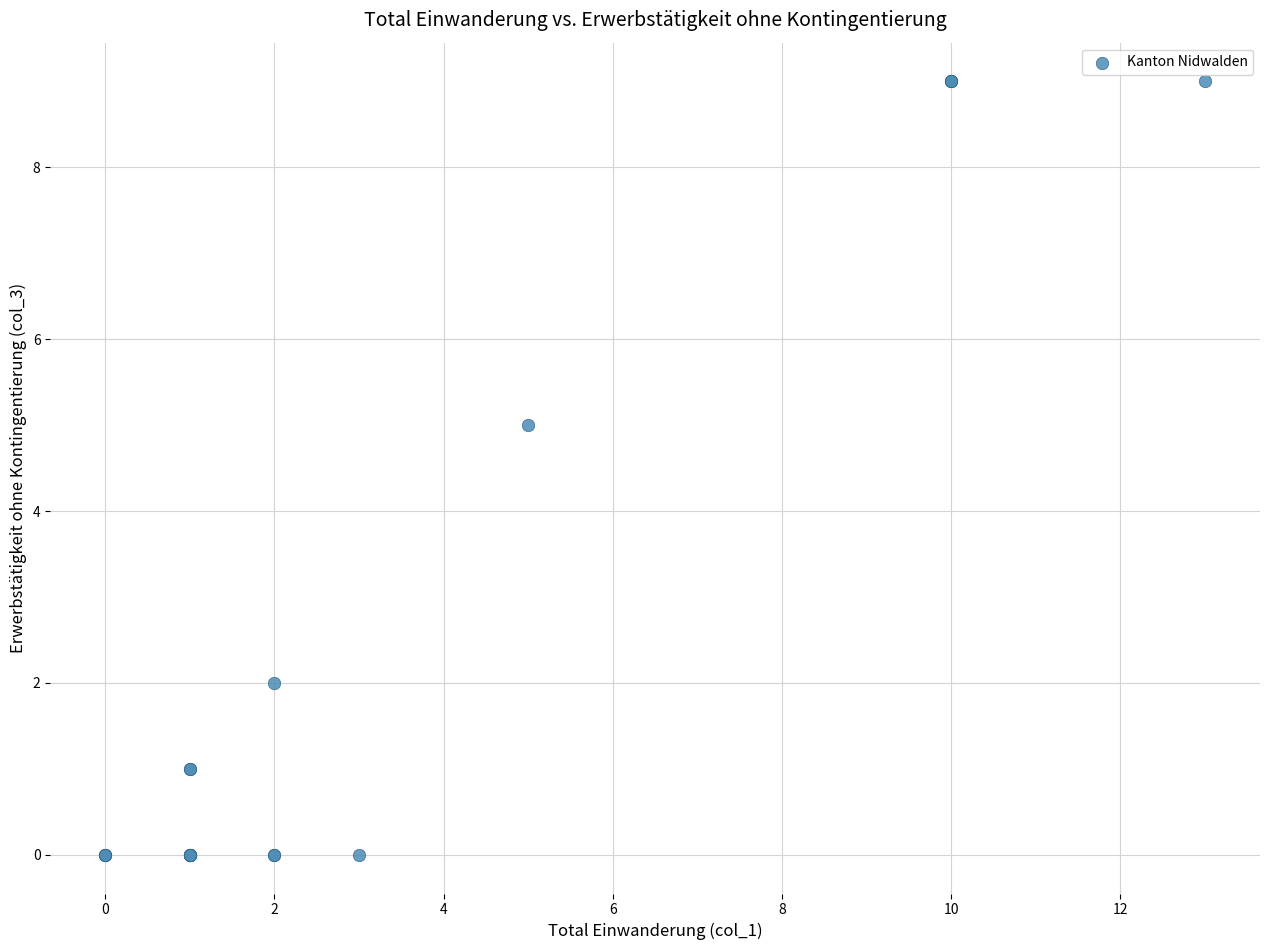

What Y value in the scatter plot is closest to 4?

5